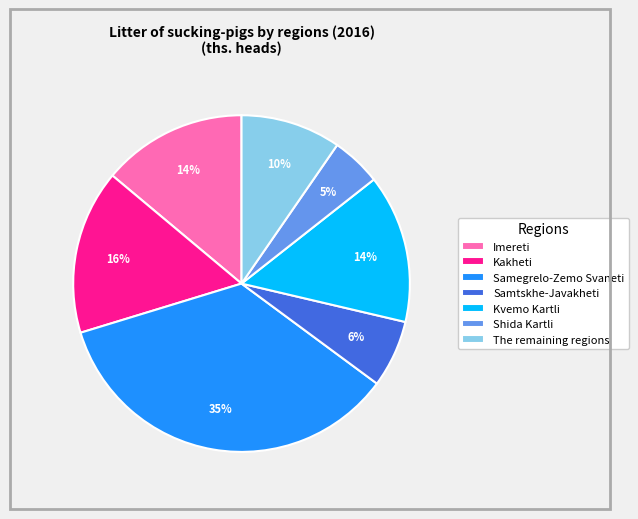

Is The remaining regions the majority of the pie?

No